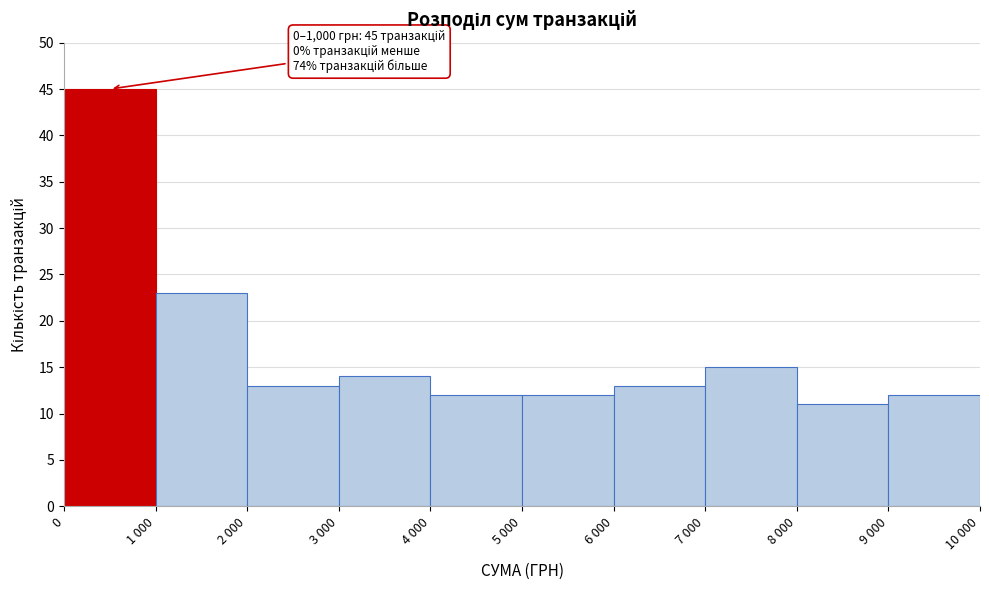

Reading left to right, list all the values displayed in this chart.

0=45	1 000=23	2 000=13	3 000=14	4 000=12	5 000=12	6 000=13	7 000=15	8 000=11	9 000=12